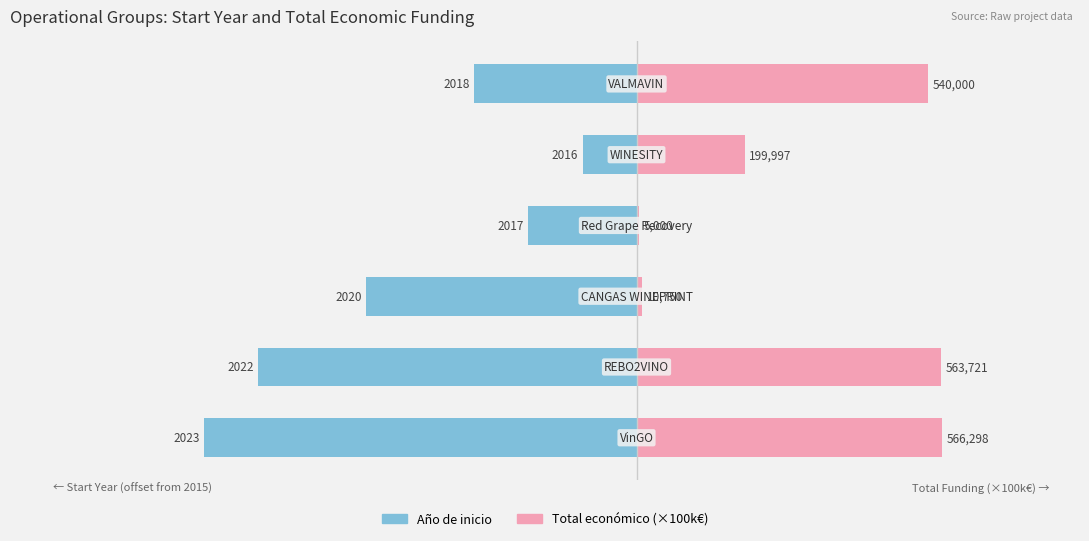

True or false: Año de inicio has a value of -0.7 at 3.

False